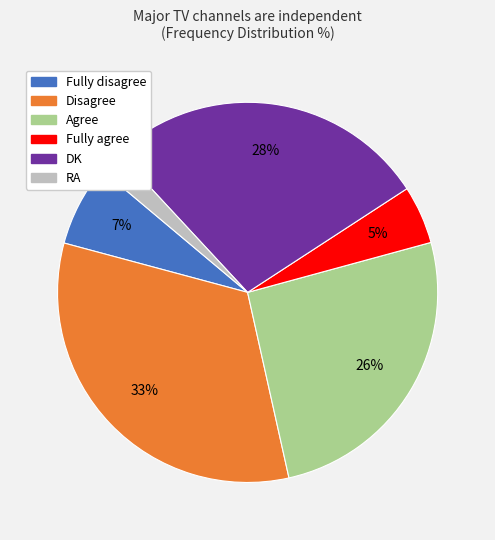

To the nearest percent, what portion does Disagree represent?

33%